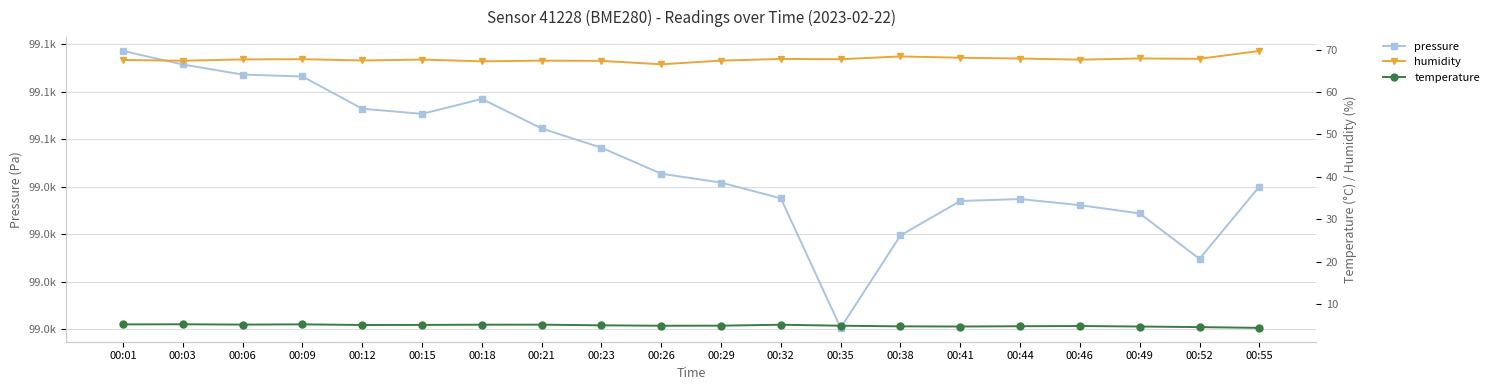

What is the difference between the second highest and second lowest values in the temperature series?

0.6